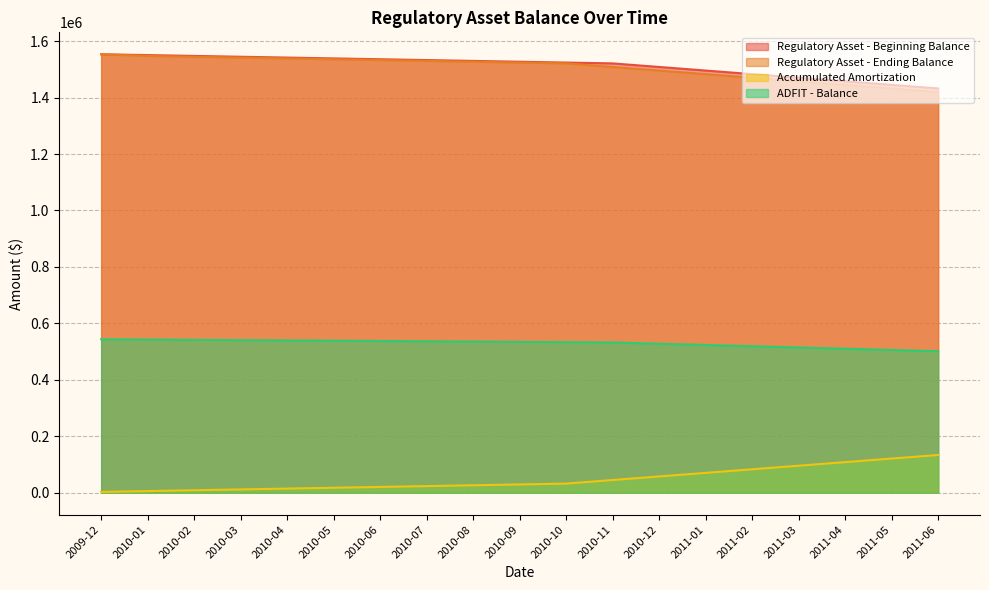

Is it true that ADFIT - Balance equals 198897.4 at 2010-09?

False